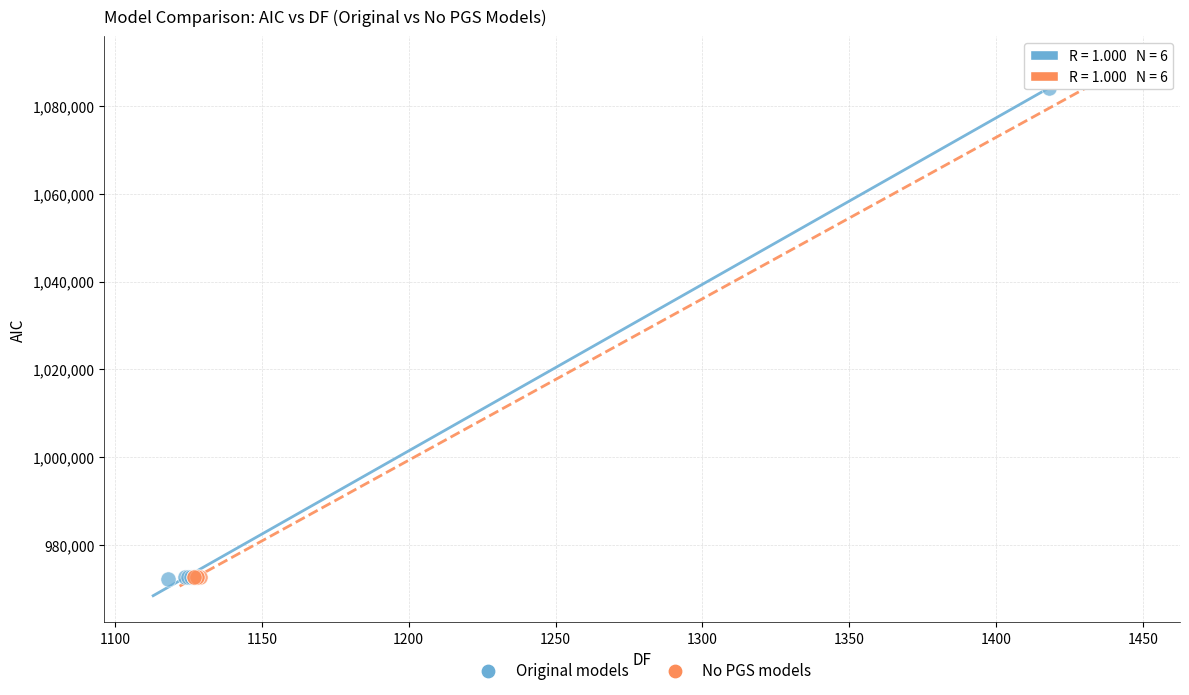

Which series has the largest Y range (max minus min)?

No PGS models